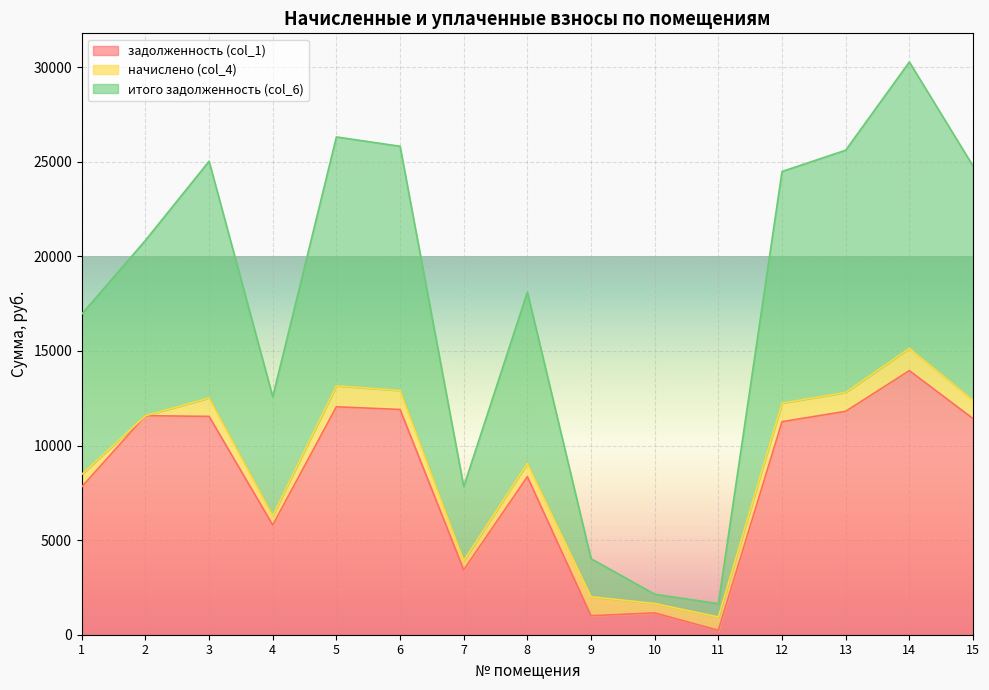

How many interior local valleys does the задолженность (col_1) series have?

4